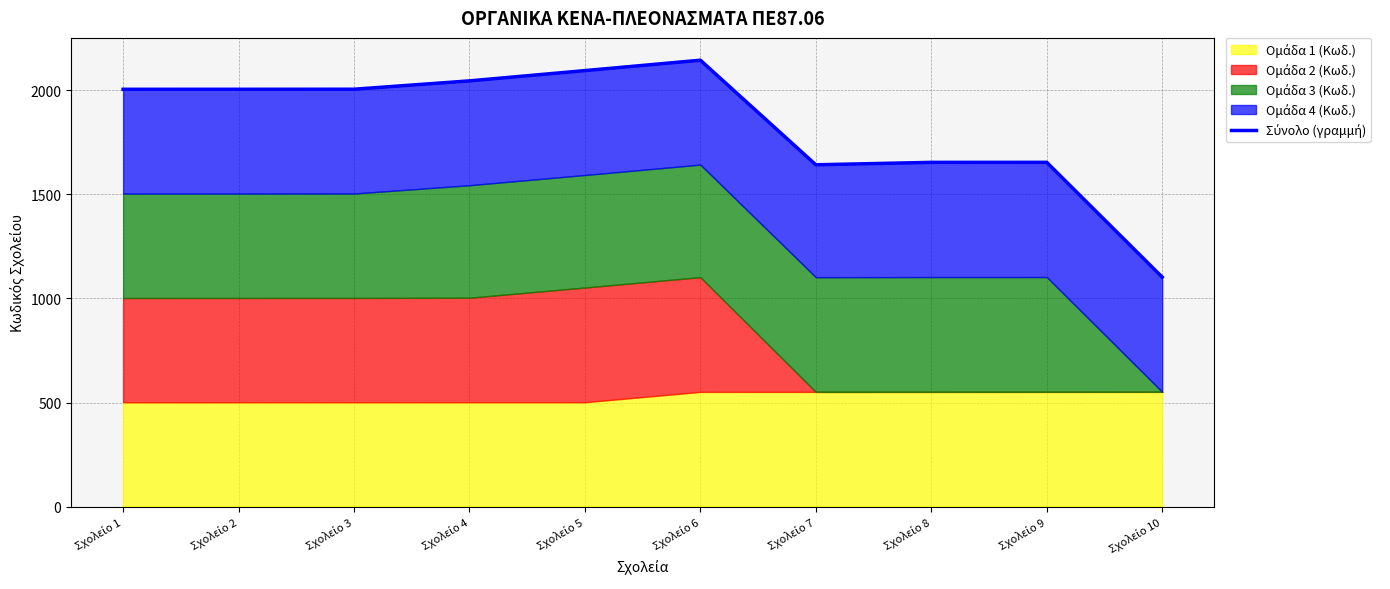

How many lines are shown in the chart?

1